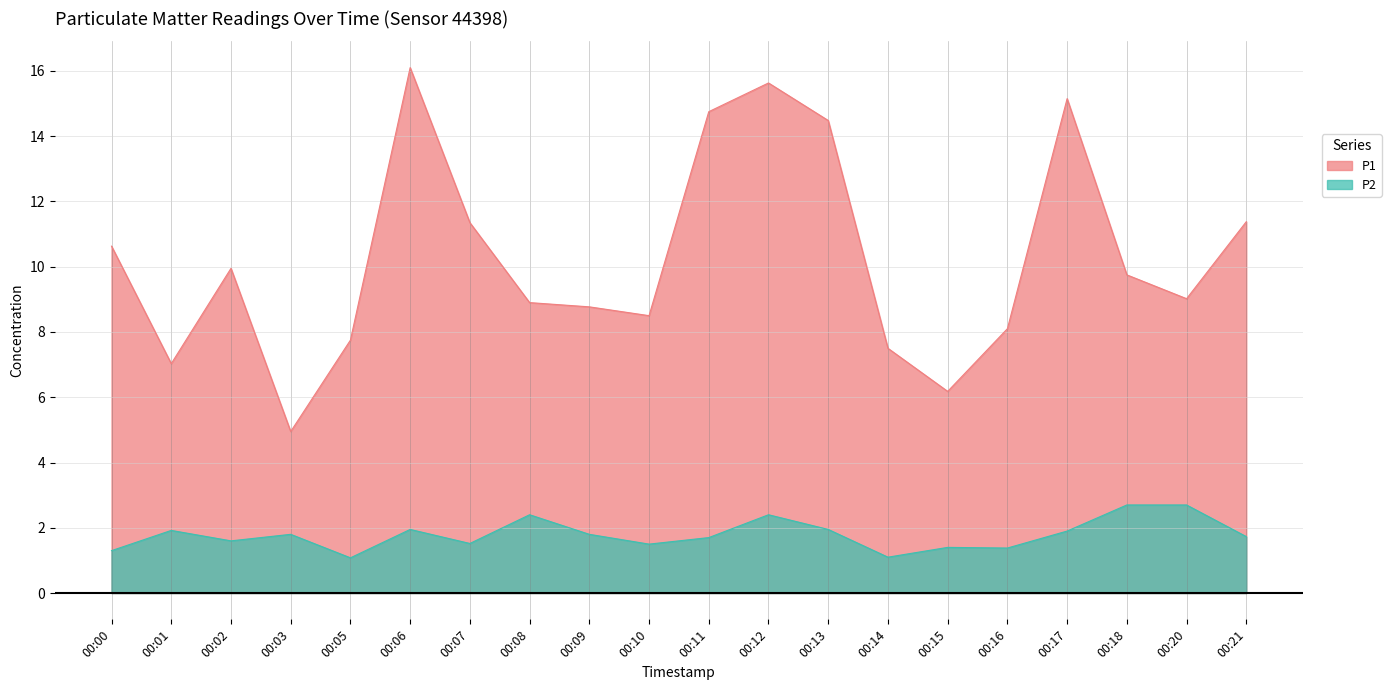

Does the chart have visible grid lines?

Yes